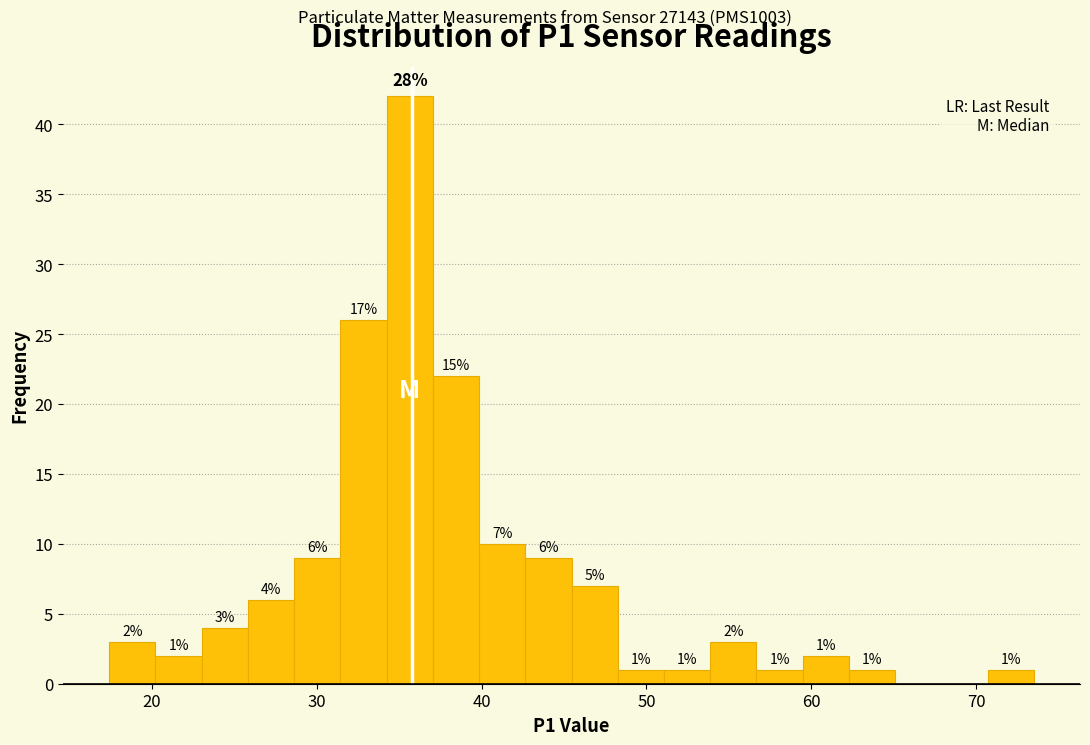

Around what value on the x-axis is the tallest bar? Give the approximate position of its centre, as read against the axis.

36